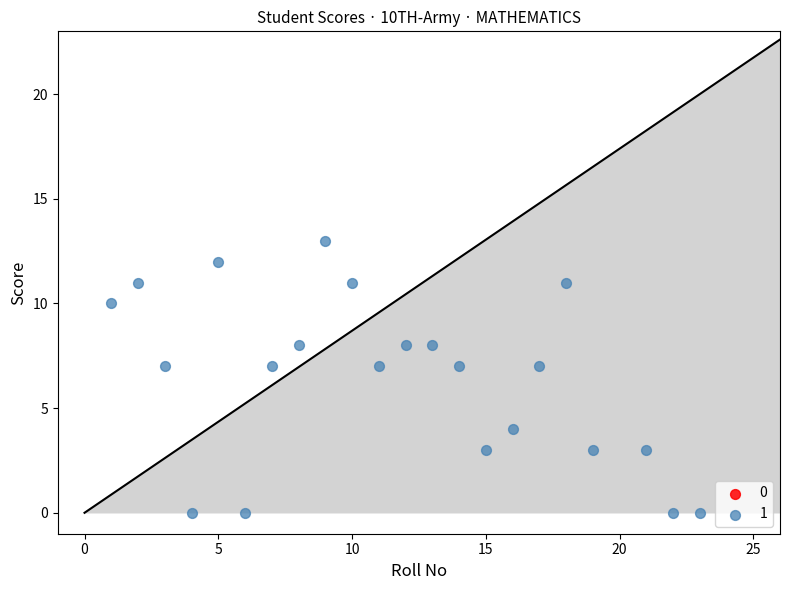

What is the range of Y values (max minus min)?

13